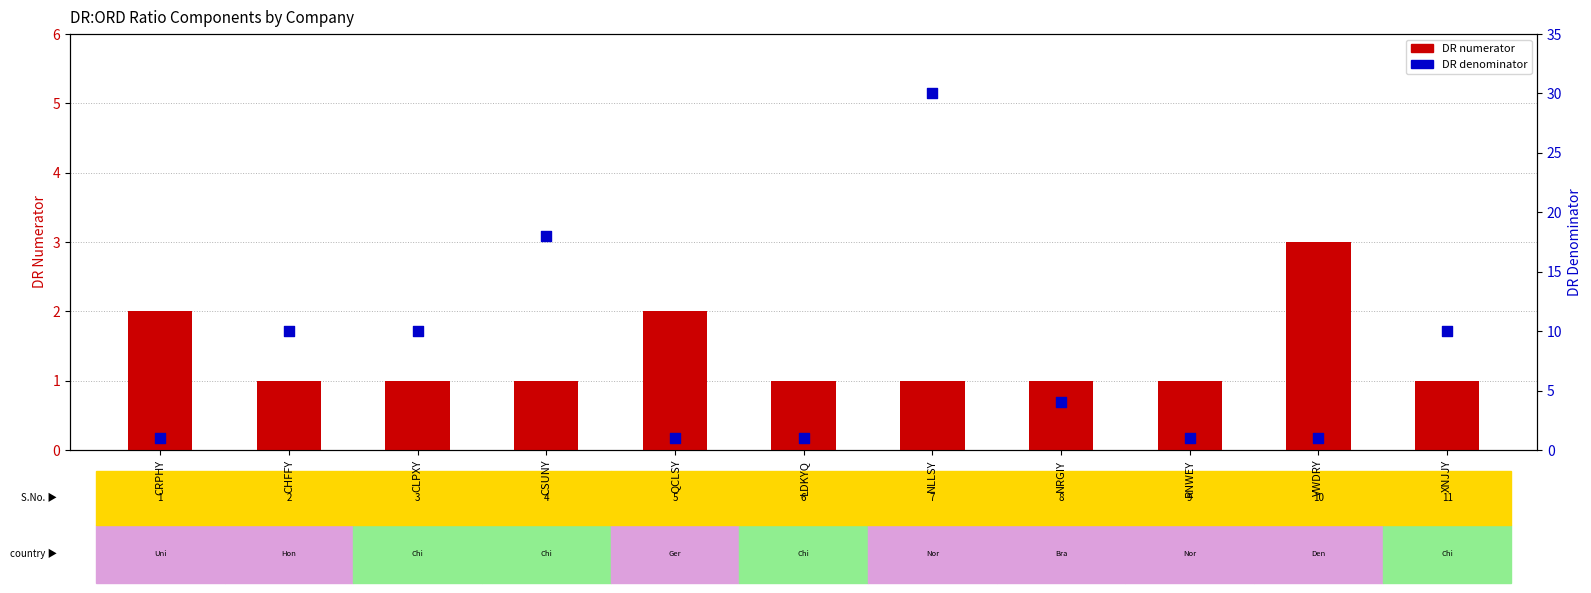

Which series reaches the maximum Y coordinate?

DR denominator